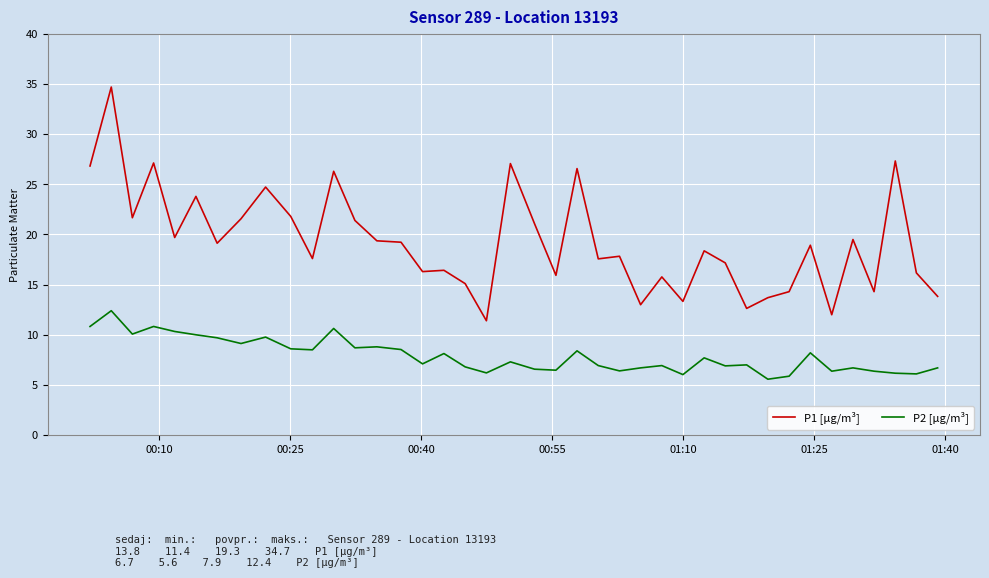

True or false: P1 [µg/m³] and P2 [µg/m³] intersect in this chart.

False